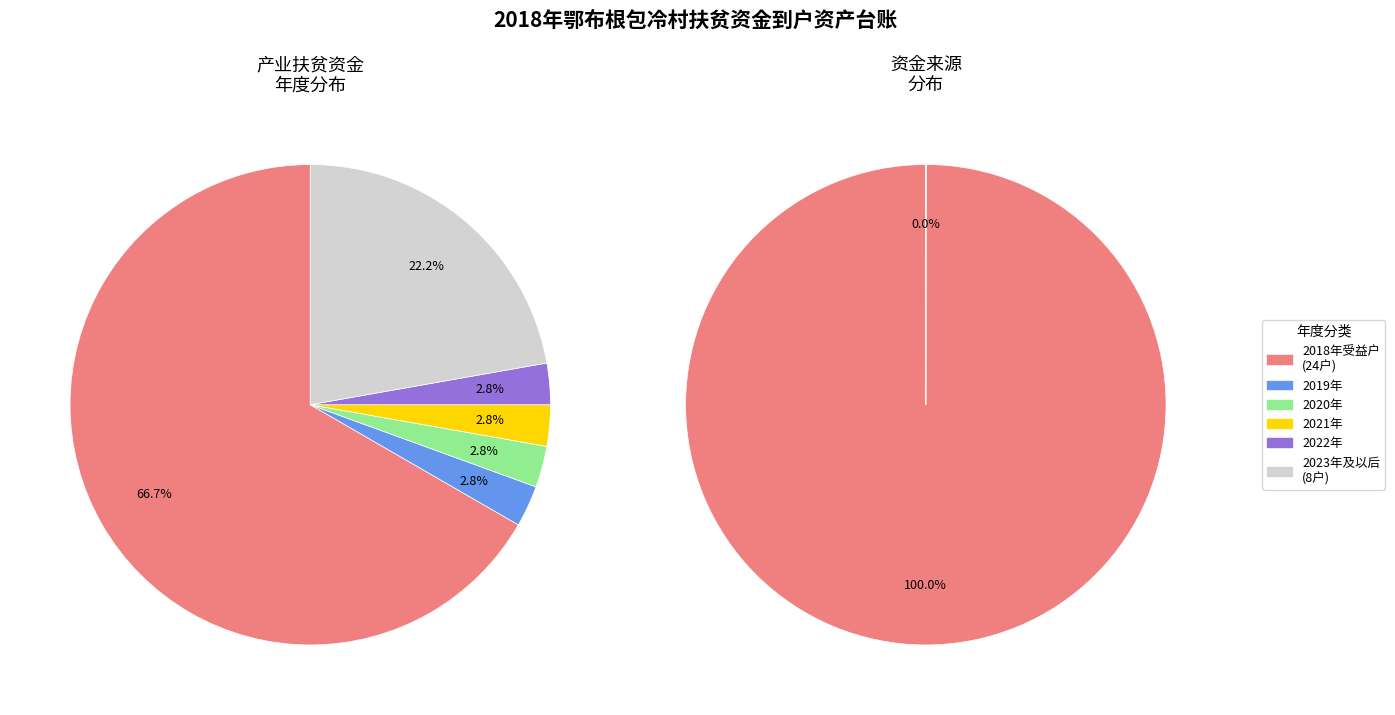

Do 2023 and 2031 together represent more than half of the pie?

No